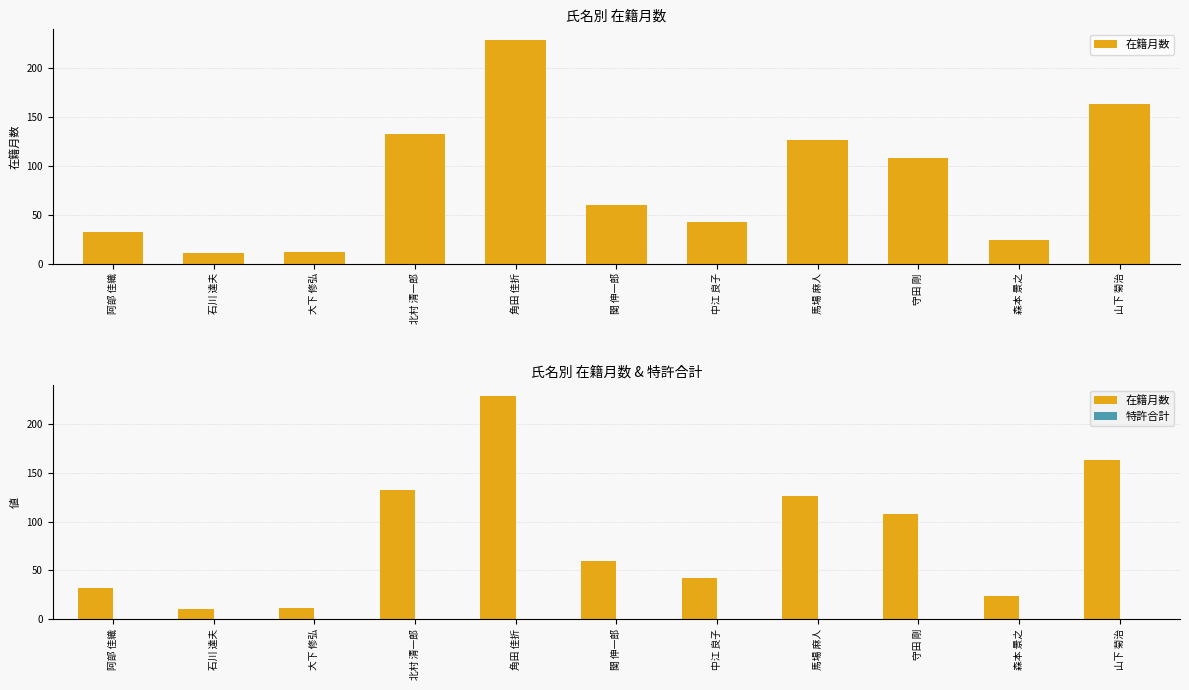

What are all the series names shown in the legend?

在籍月数, 特許合計